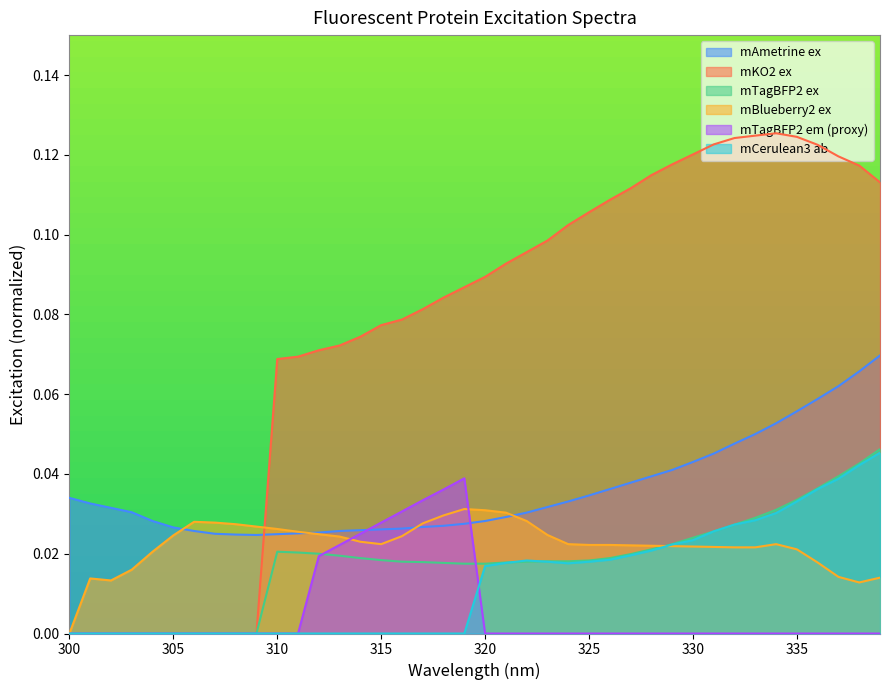

Which series has the largest range (max minus min)?

mKO2 ex